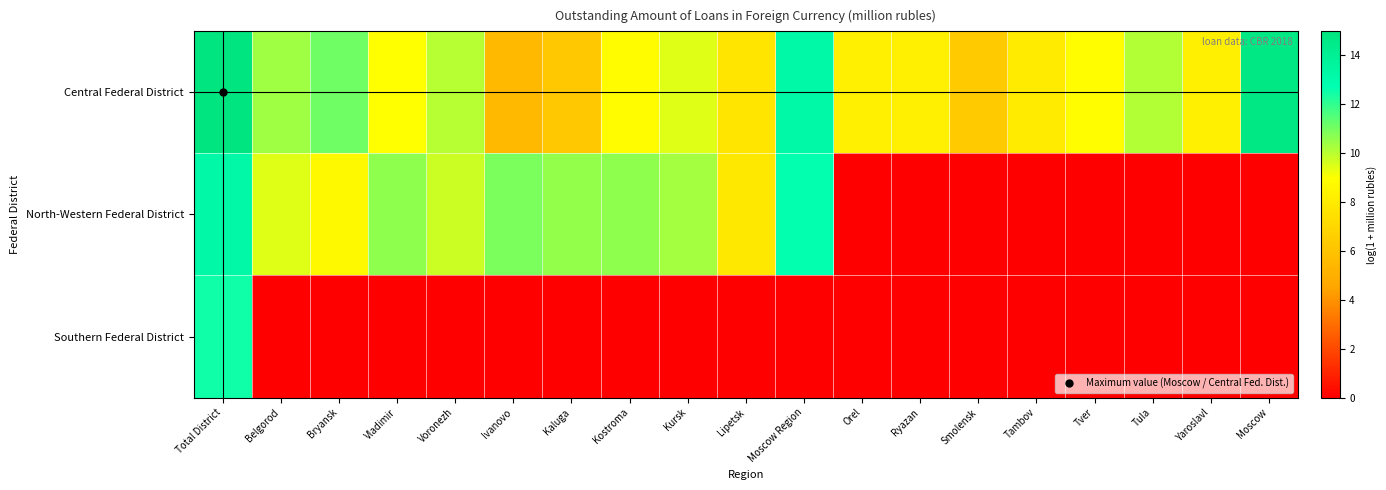

At which category does the chart reach its minimum across all series?

Orel